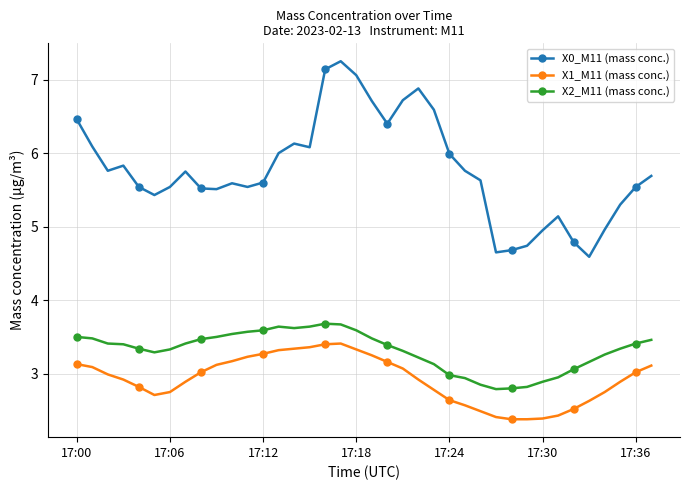

What is the highest value of the X2_M11 (mass conc.) series?

3.7